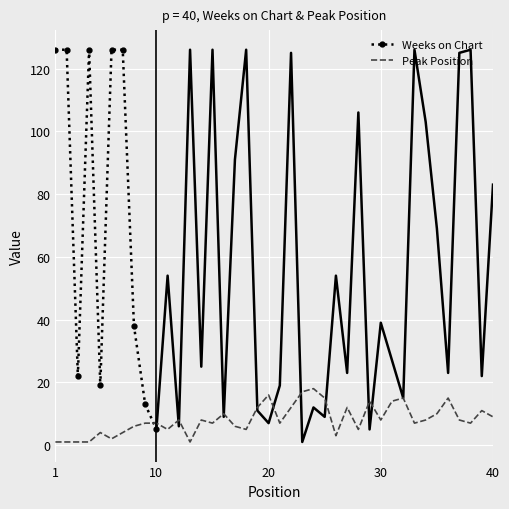

Which label corresponds to the smallest value in the chart?

1